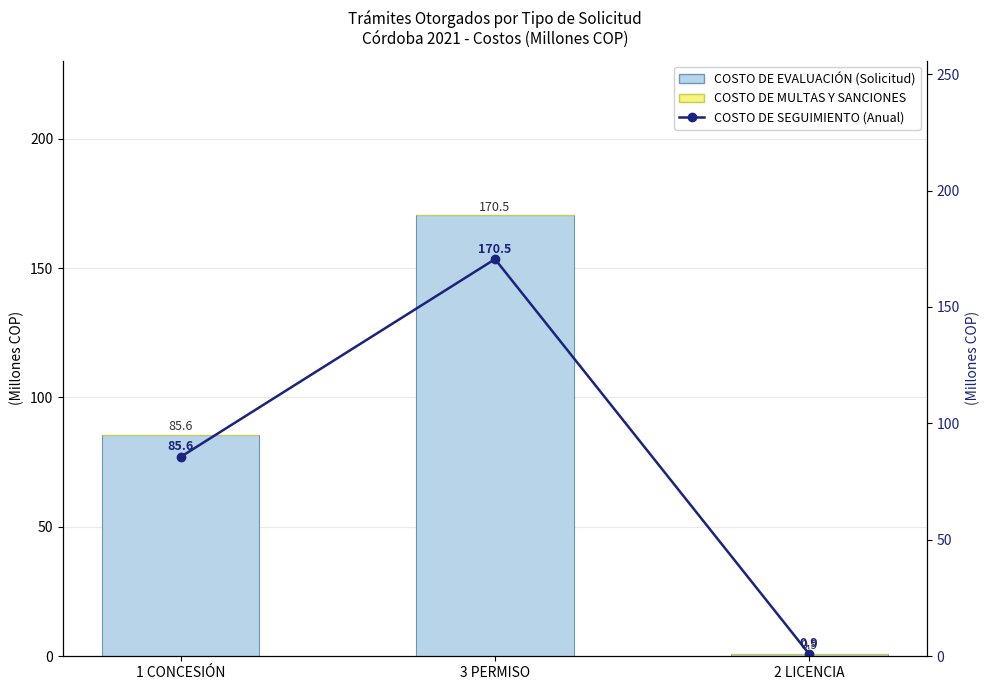

Count the number of categories in the chart.

3